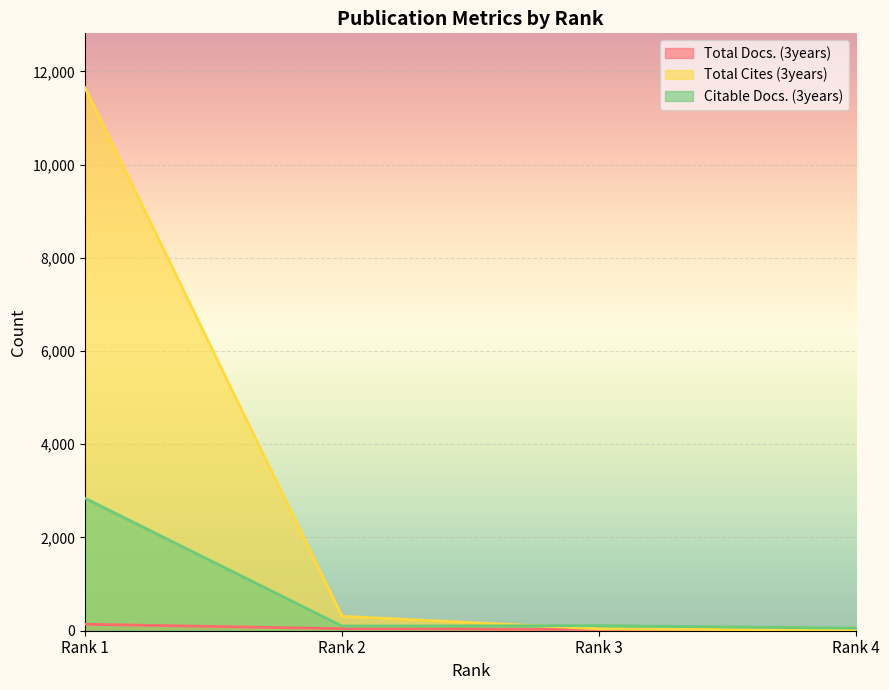

At Rank 1, list the series in order from largest to smallest.

Total Cites (3years), Citable Docs. (3years), Total Docs. (3years)